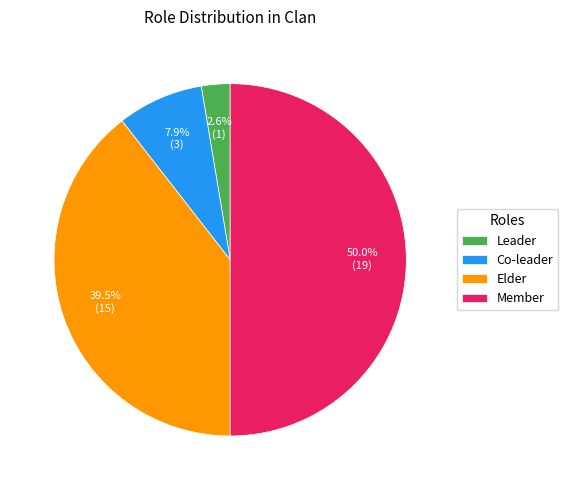

To the nearest percent, what is the difference between the Member and Leader slice percentages?

47%